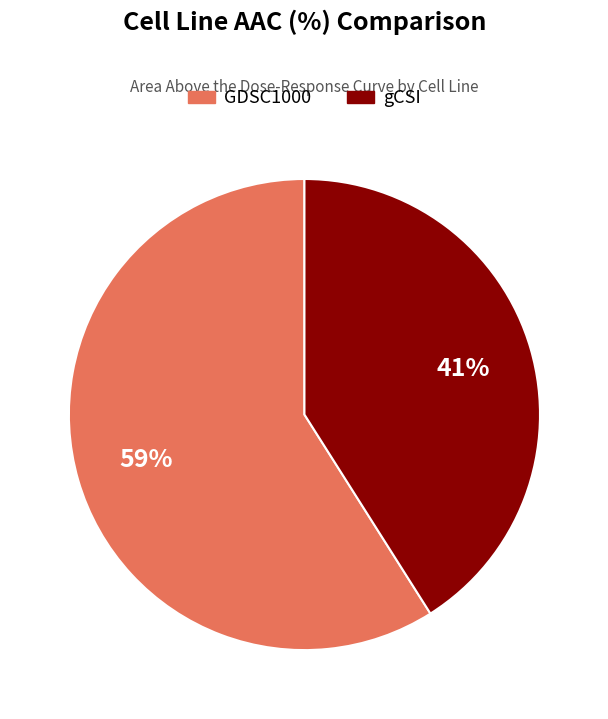

Which slice is the smallest?

gCSI